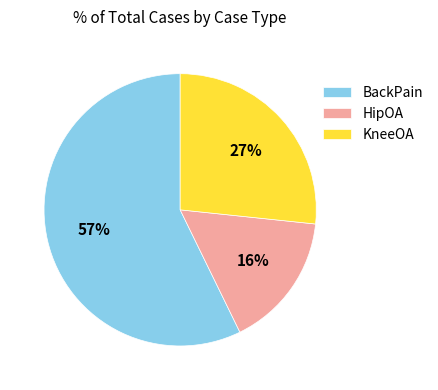

Do KneeOA and BackPain together represent more than half of the pie?

Yes